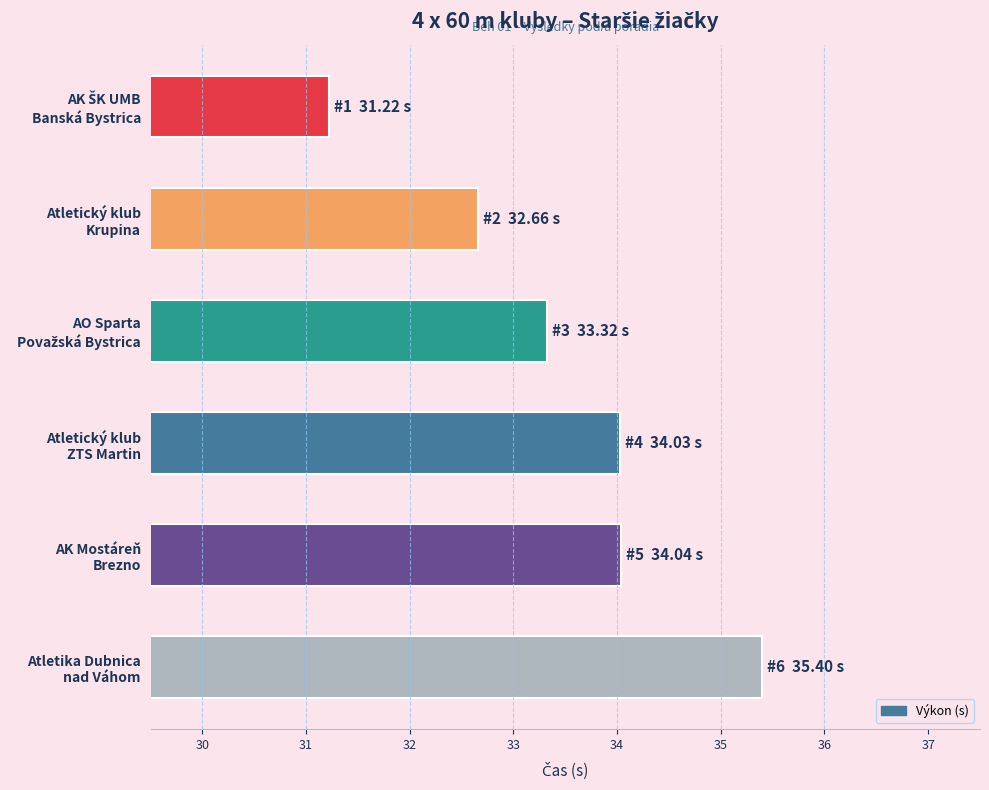

Reading top to bottom, list all the values displayed in this chart.

31.2	32.7	33.3	34.0	34.0	35.4